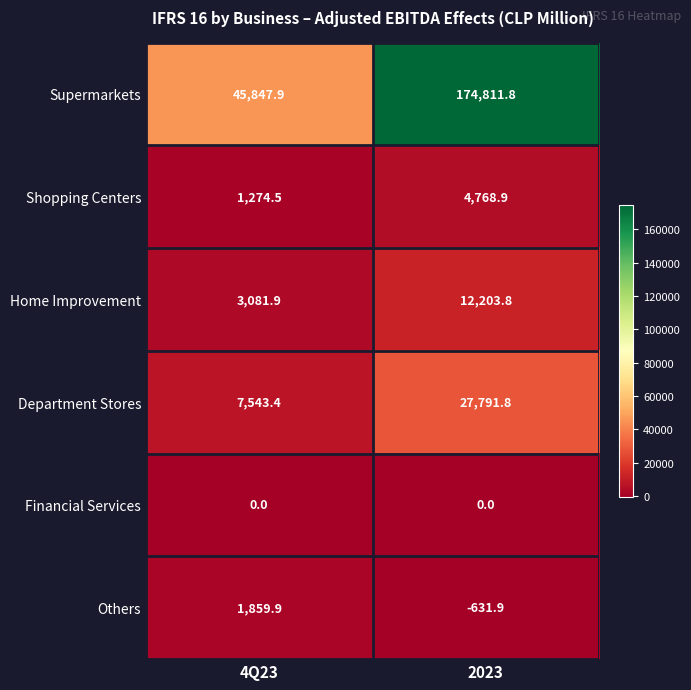

Reading left to right, list all the values displayed in this chart.

Supermarkets: 45847.9	174811.8
Shopping Centers: 1274.5	4768.9
Home Improvement: 3081.9	12203.8
Department Stores: 7543.4	27791.8
Financial Services: 0.0	0.0
Others: 1859.9	-631.9